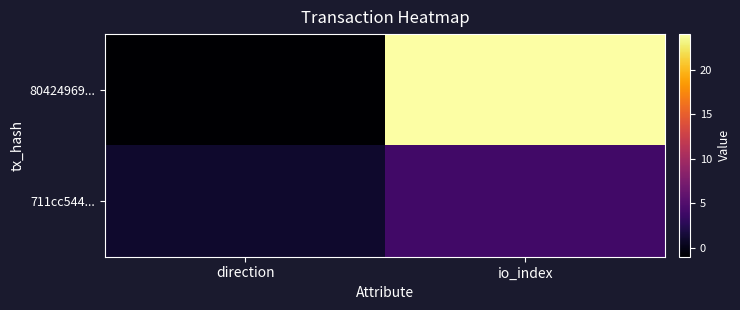

Rank the series at io_index from lowest to highest value.

711cc544..., 80424969...